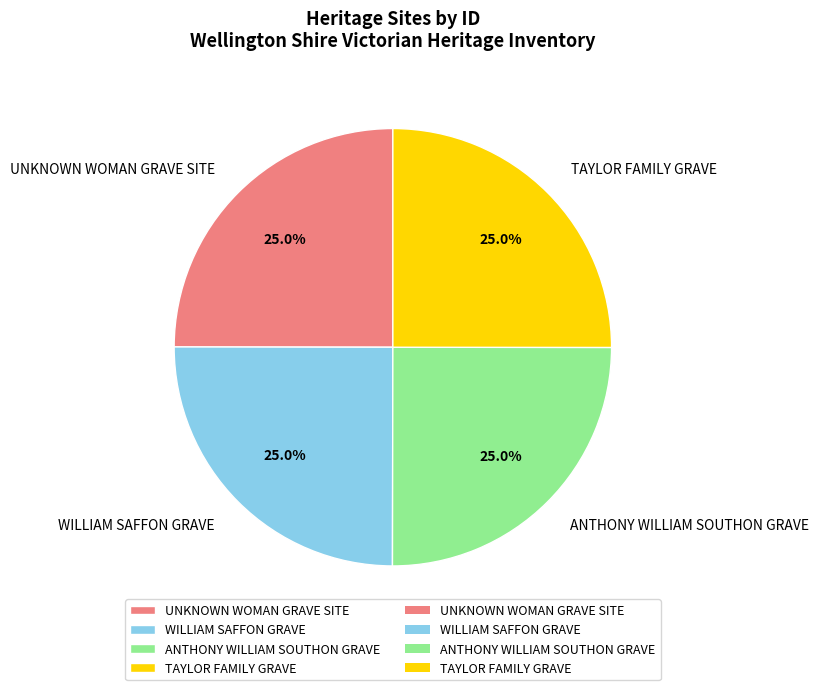

Count the number of slices in the pie.

4